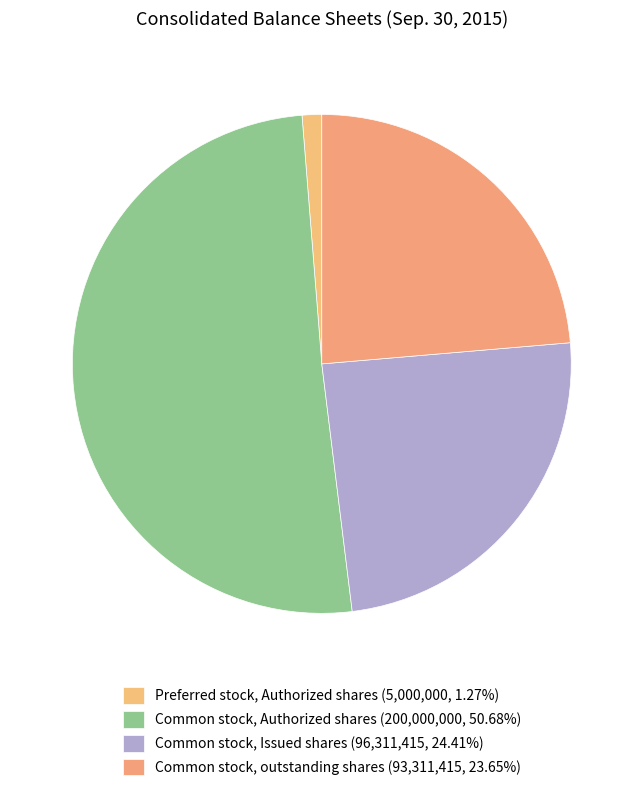

Which slice is the smallest?

Preferred stock, Authorized shares